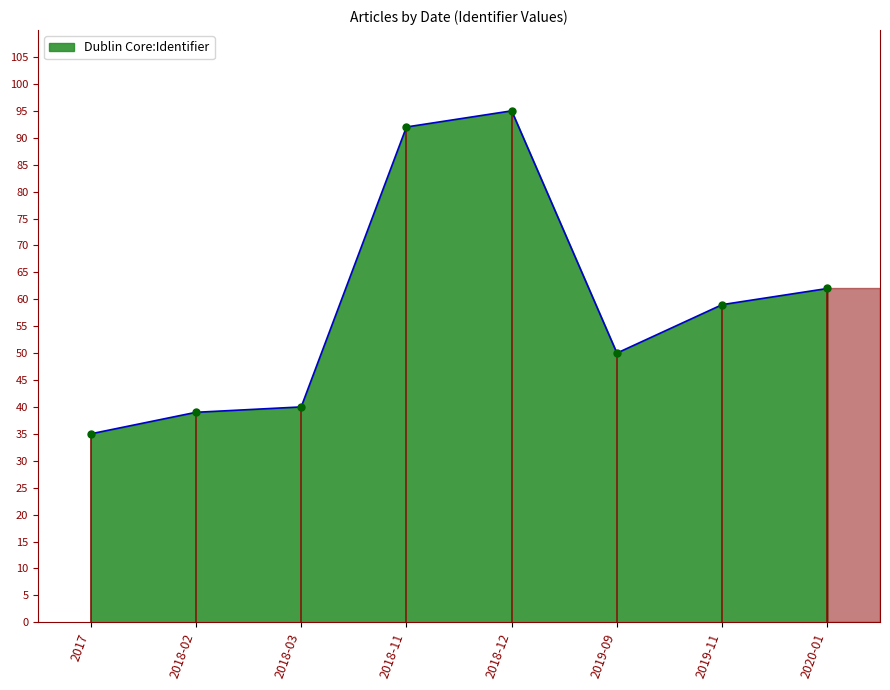

What is the change in value from 2019-11 to 2020-01?

+3